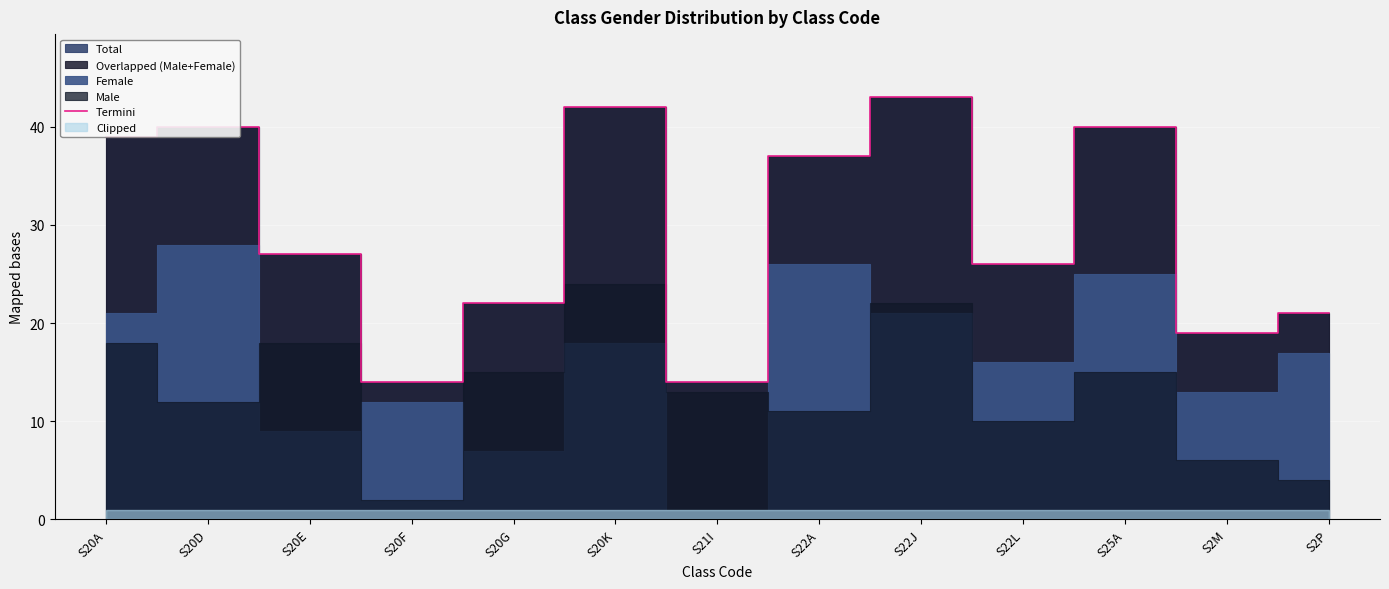

What is the label of the 9th point from the right?

S20G